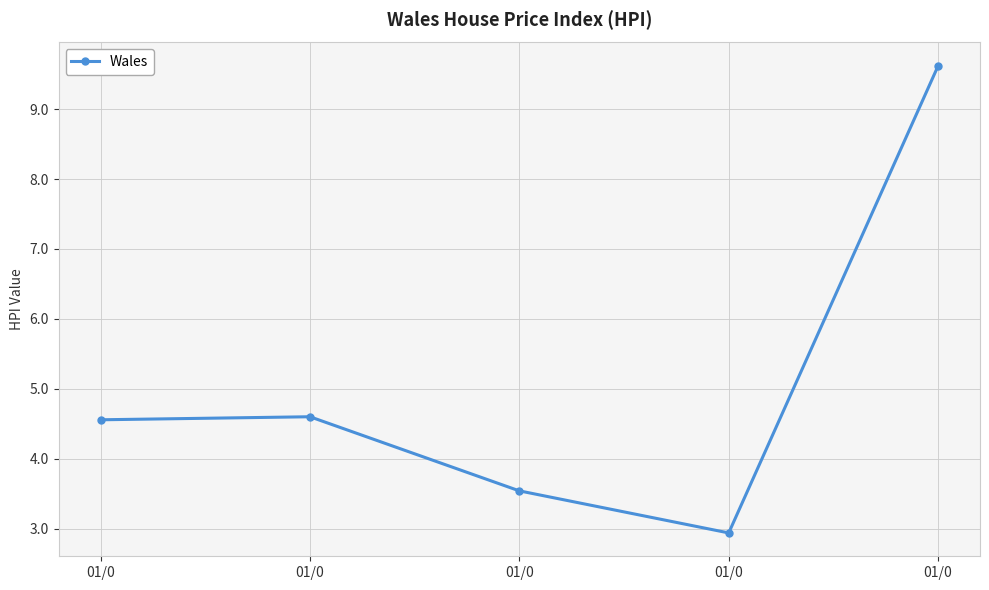

Is this an area chart (filled region under the line)?

No